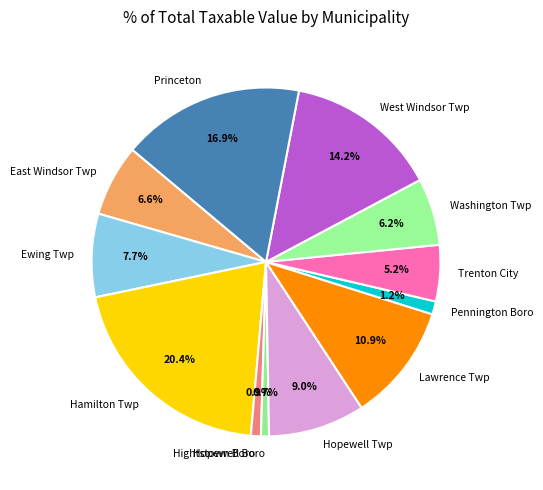

Which category has the biggest portion of the pie?

Hamilton Twp